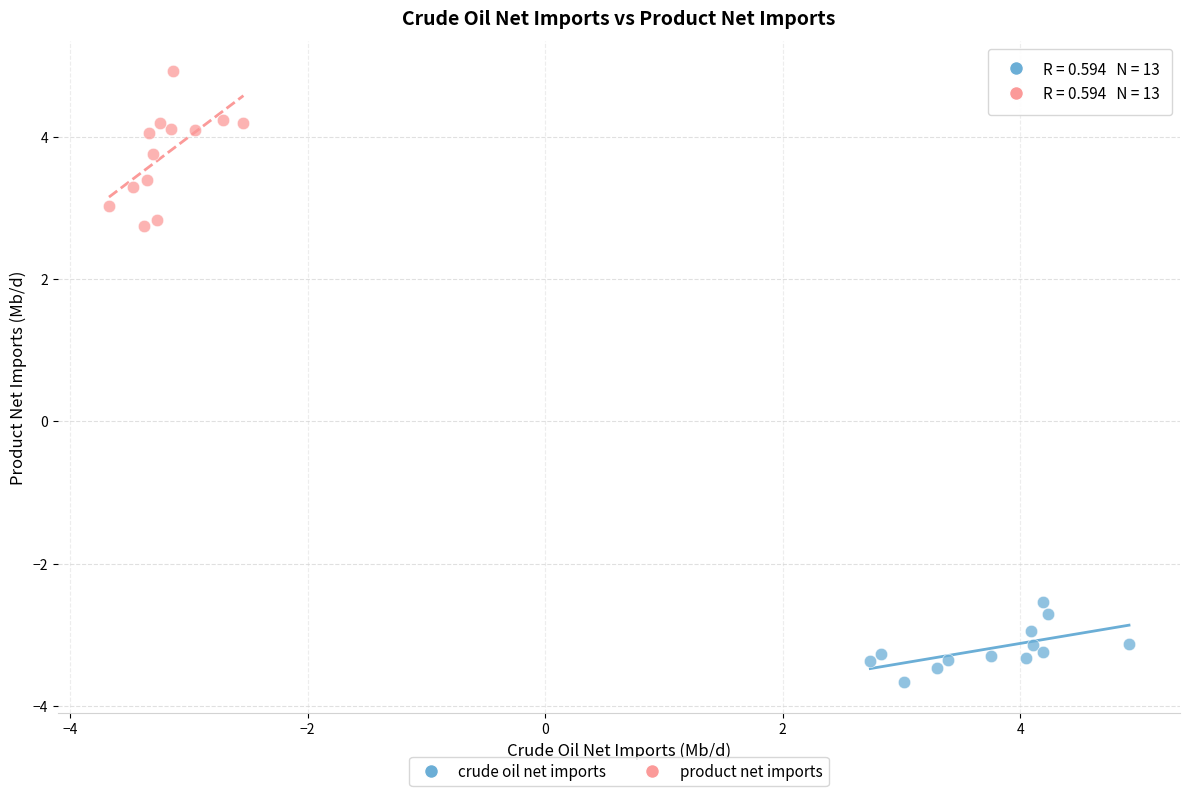

Which series has the widest spread of Y values?

product net imports